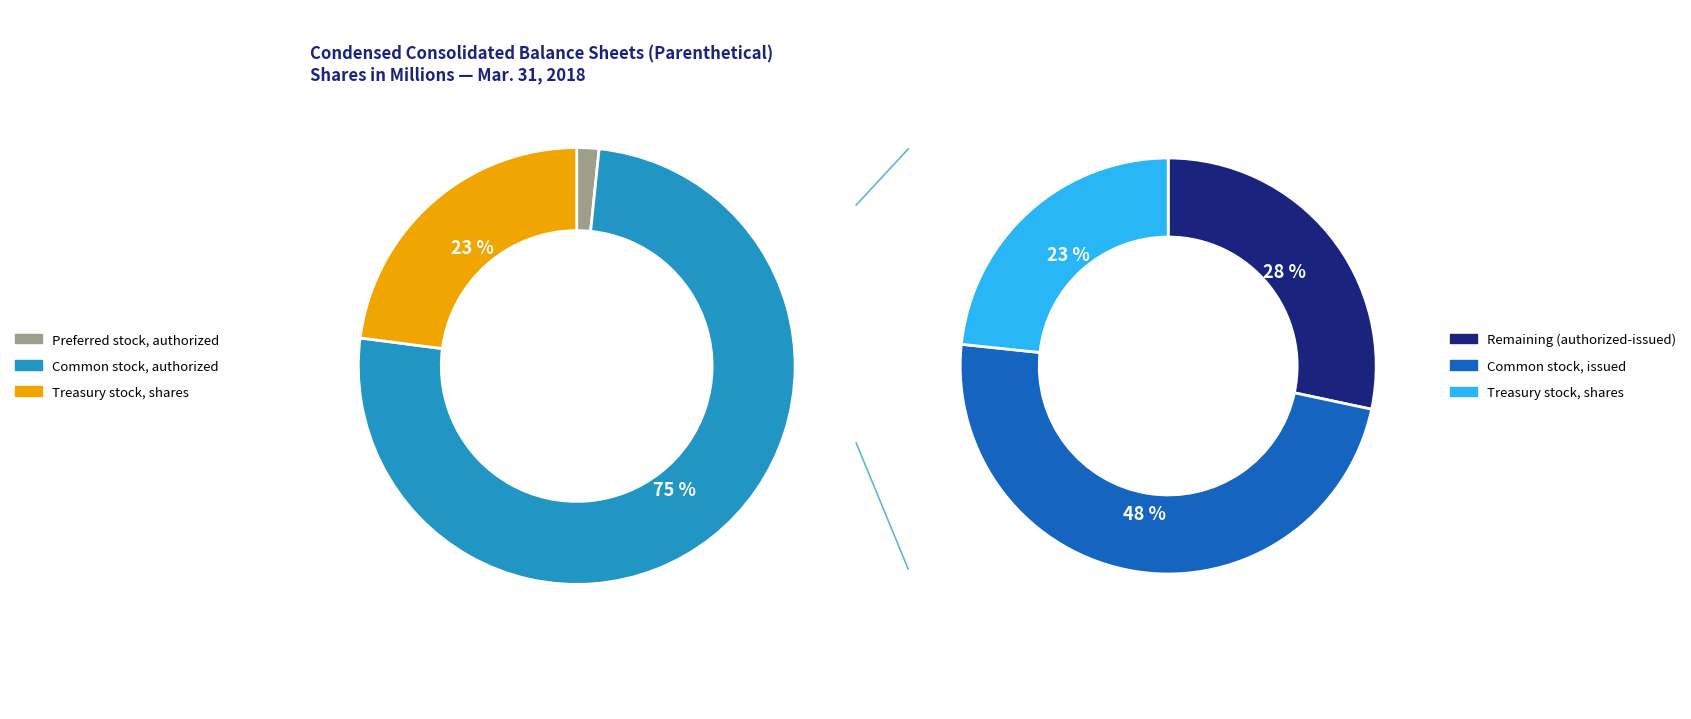

Combined, do Treasury stock, shares and Preferred stock, authorized account for over 50%?

No